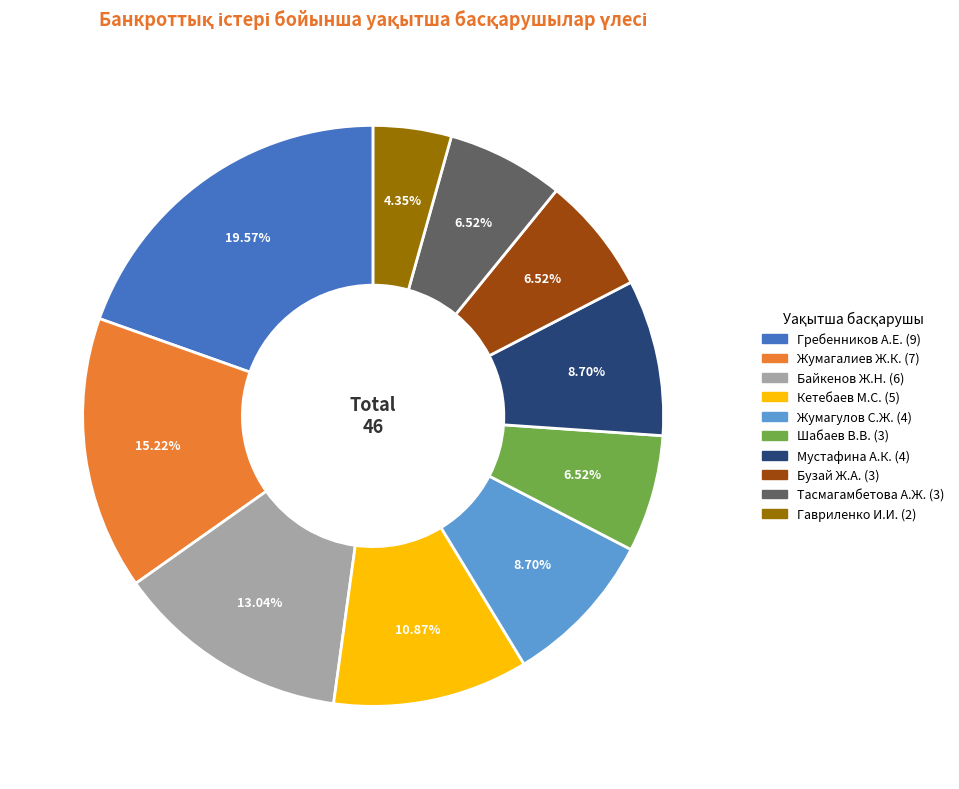

Does any single category account for the majority?

No